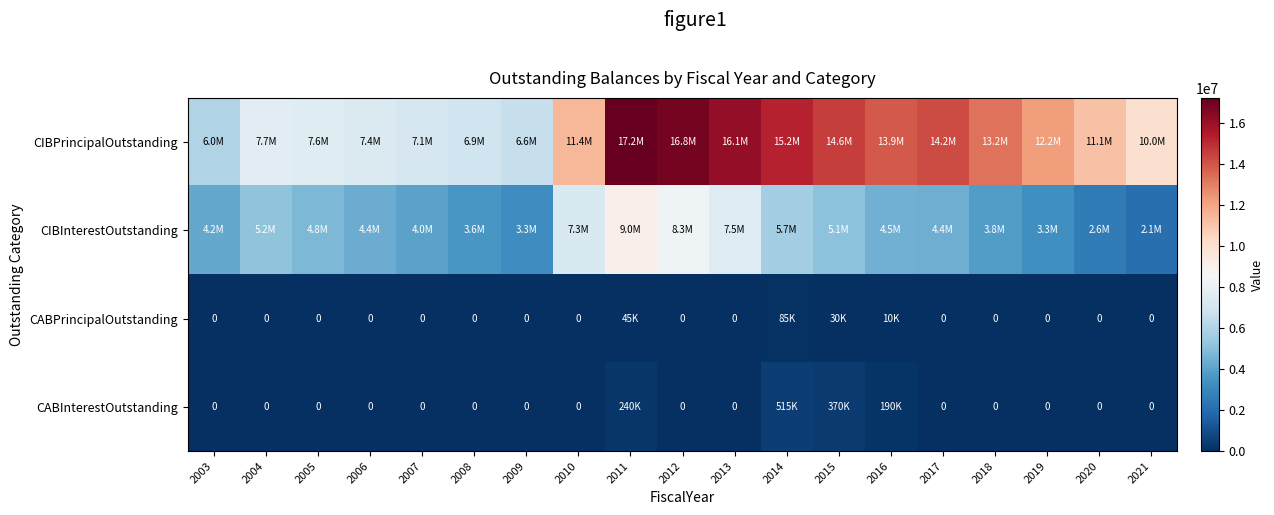

Rank the series at 2008 from lowest to highest value.

CABPrincipalOutstanding, CABInterestOutstanding, CIBInterestOutstanding, CIBPrincipalOutstanding